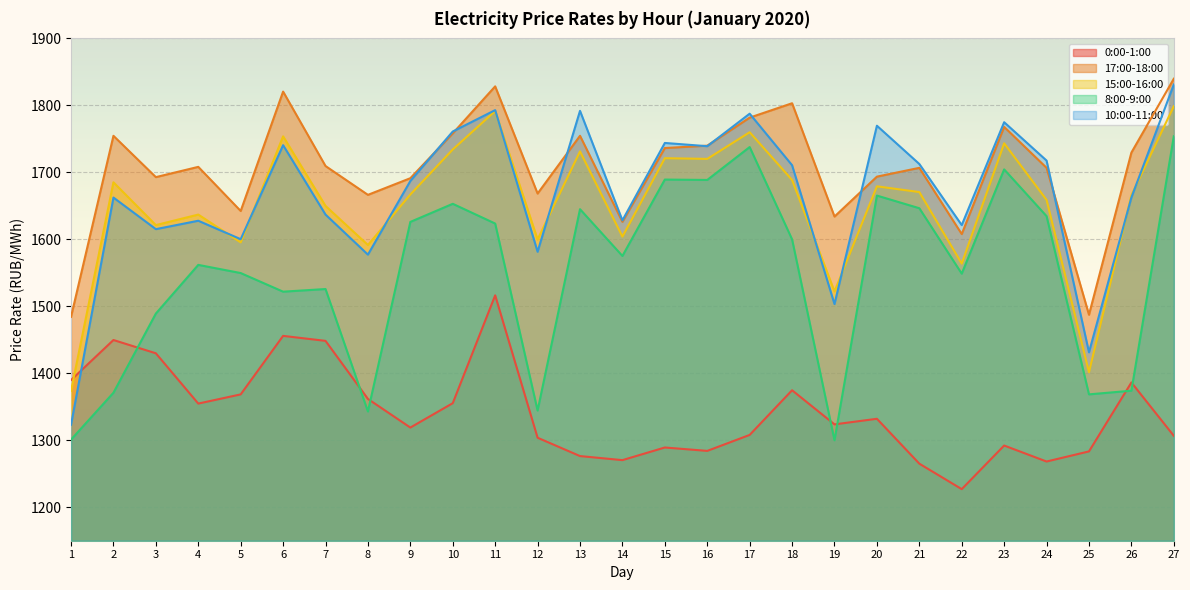

At which category does 0:00-1:00 reach its first local valley?

4